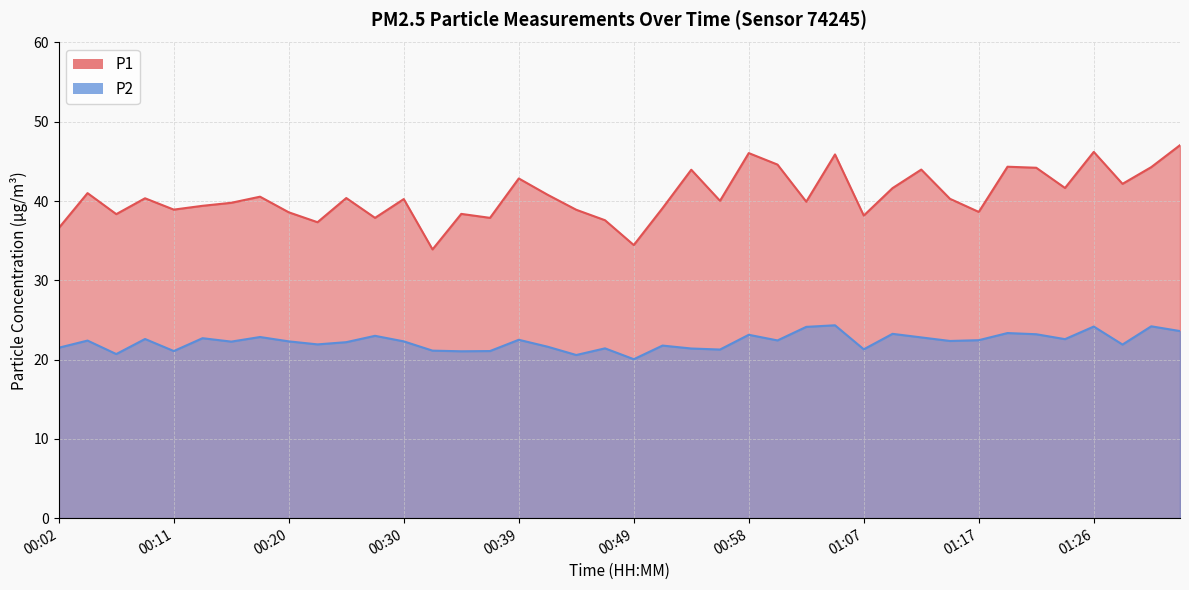

What is the highest value of the P2 series?

24.3